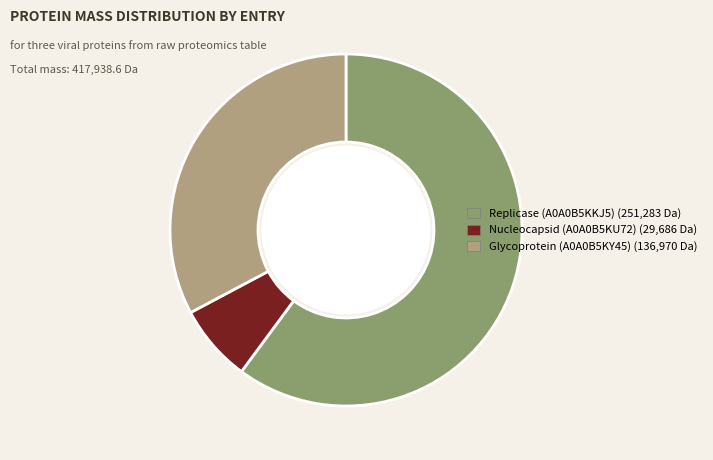

Is there a majority slice in this chart?

Yes